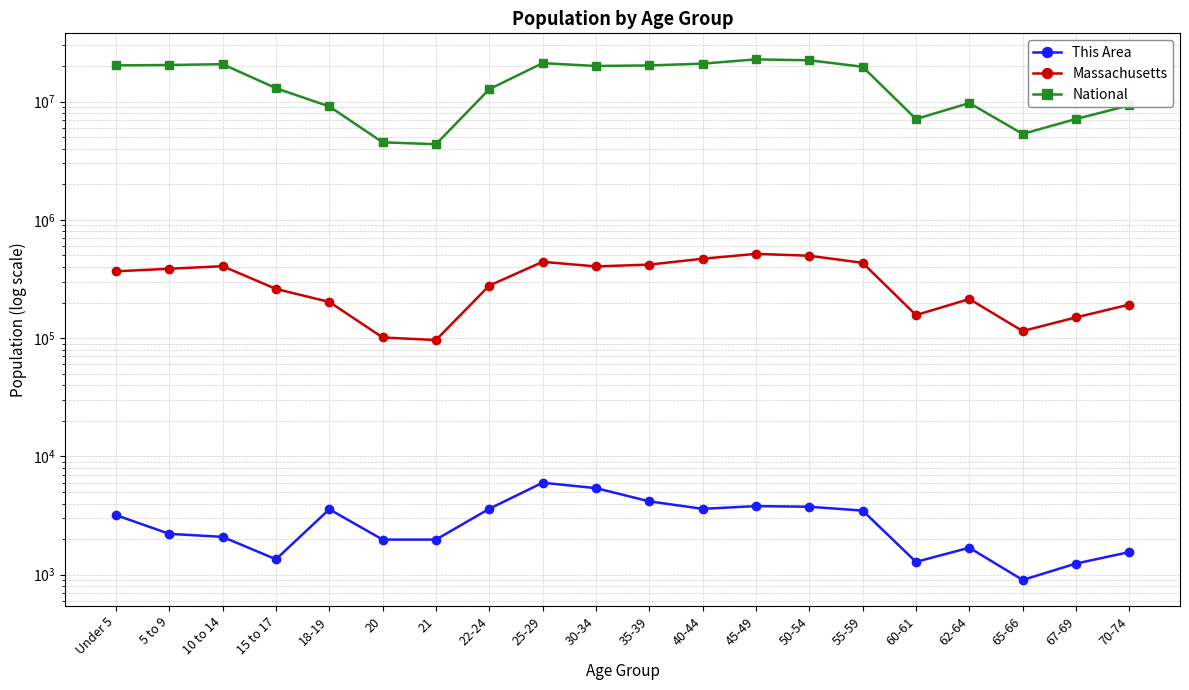

What is the value of the Massachusetts point at the 4th from the left?

260536